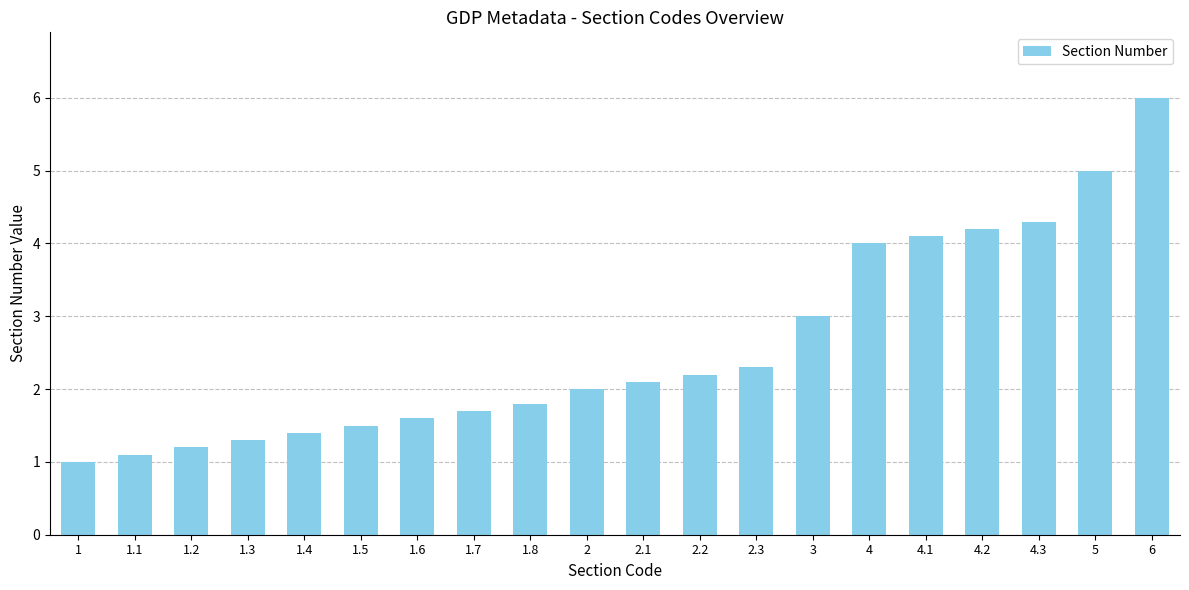

True or false: the data shows 3.0 at 2.

False